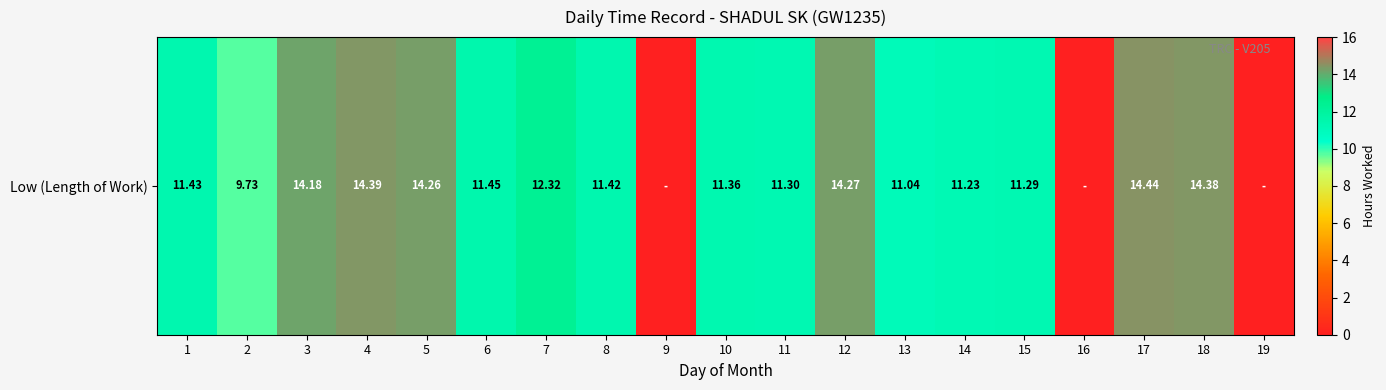

List the labels in order of value, smallest first.

9, 16, 19, 2, 13, 14, 15, 11, 10, 8, 1, 6, 7, 3, 5, 12, 18, 4, 17